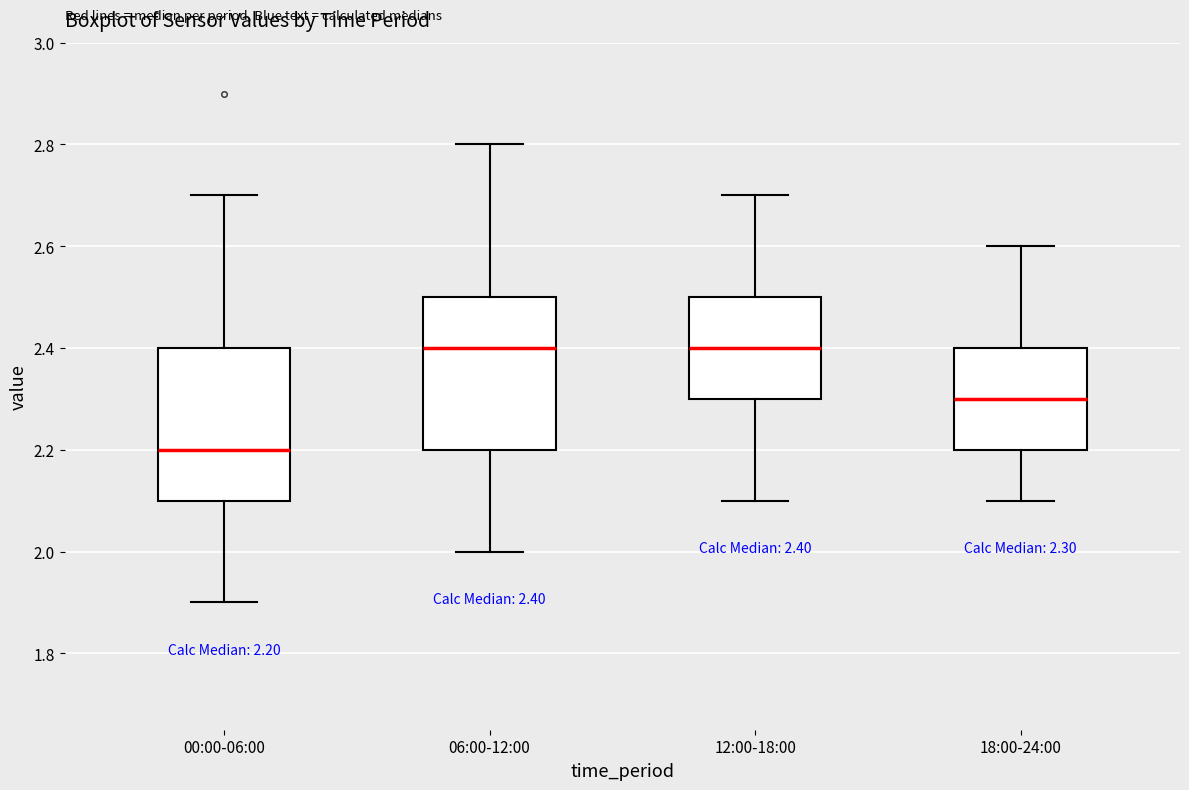

Which box's median line is the lowest?

00:00-06:00